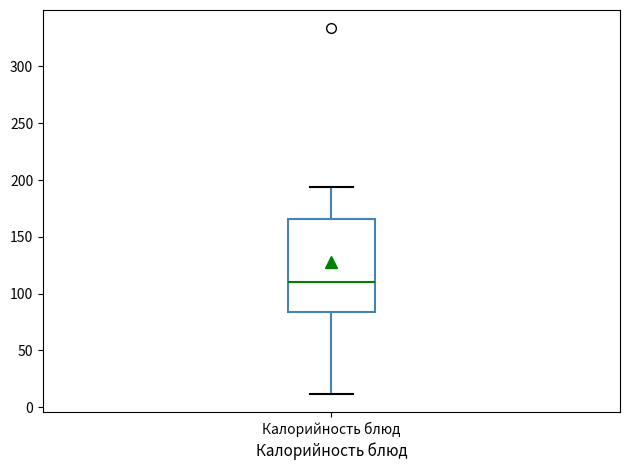

Read this box plot against the y-axis: the position of the median line, the range covered by the box, and the ends of both whiskers. The values are not printed on the chart, so give them approximately, as read against the axis.

median 110, box 85 to 165, whiskers 10 to 195